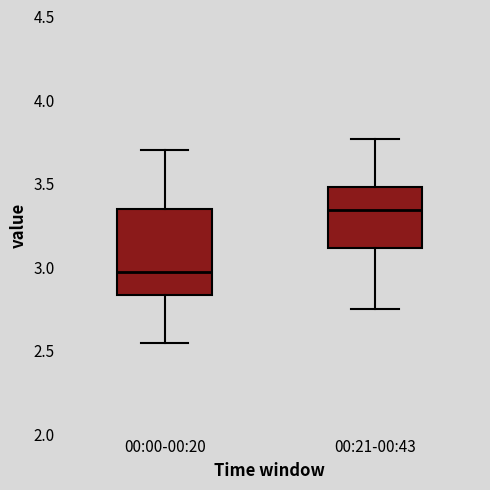

Where does the median line of the box for 00:00-00:20 sit on the y-axis? The values are not printed on the chart, so give them approximately, as read against the axis.

3.00